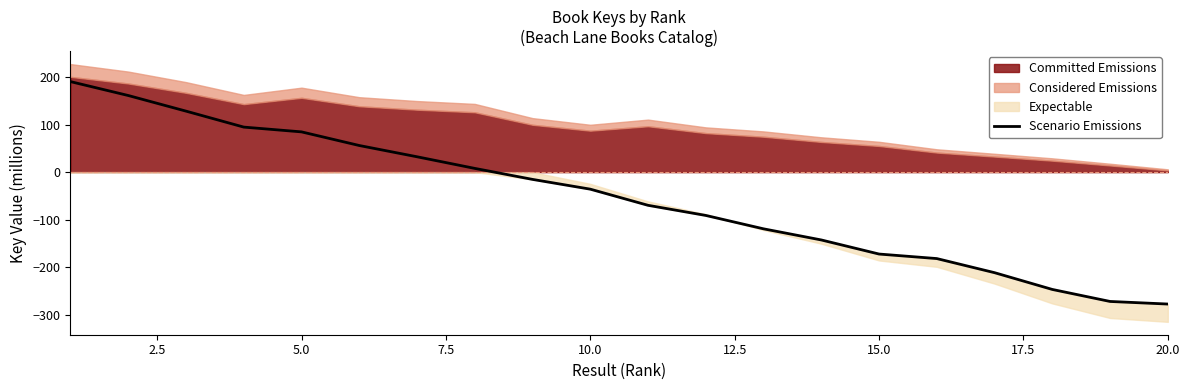

How many data points are above -35?

9